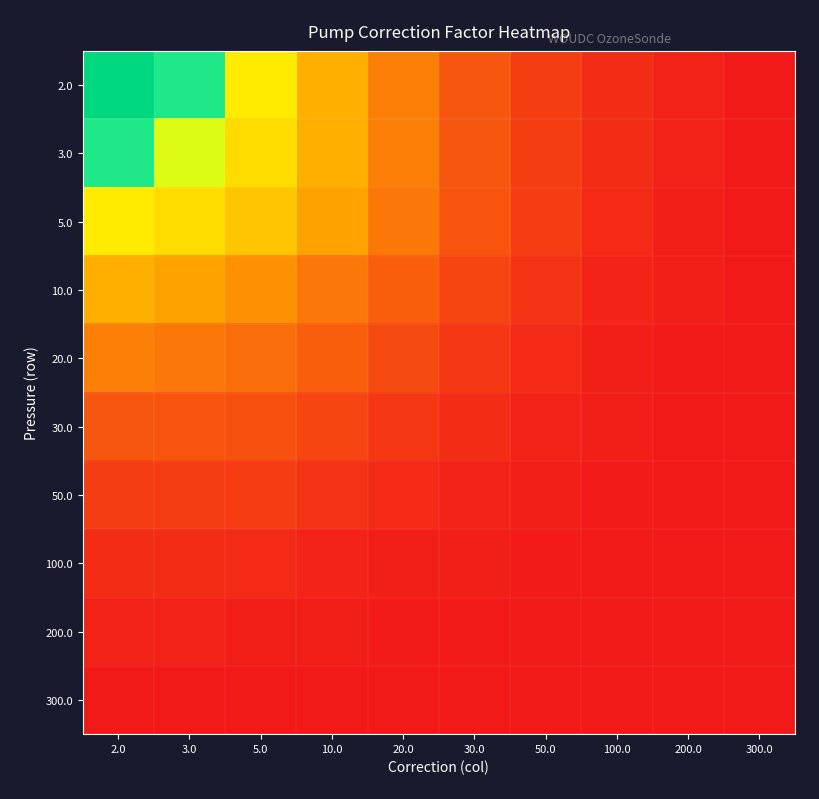

Which series has the largest total across all categories?

2.0